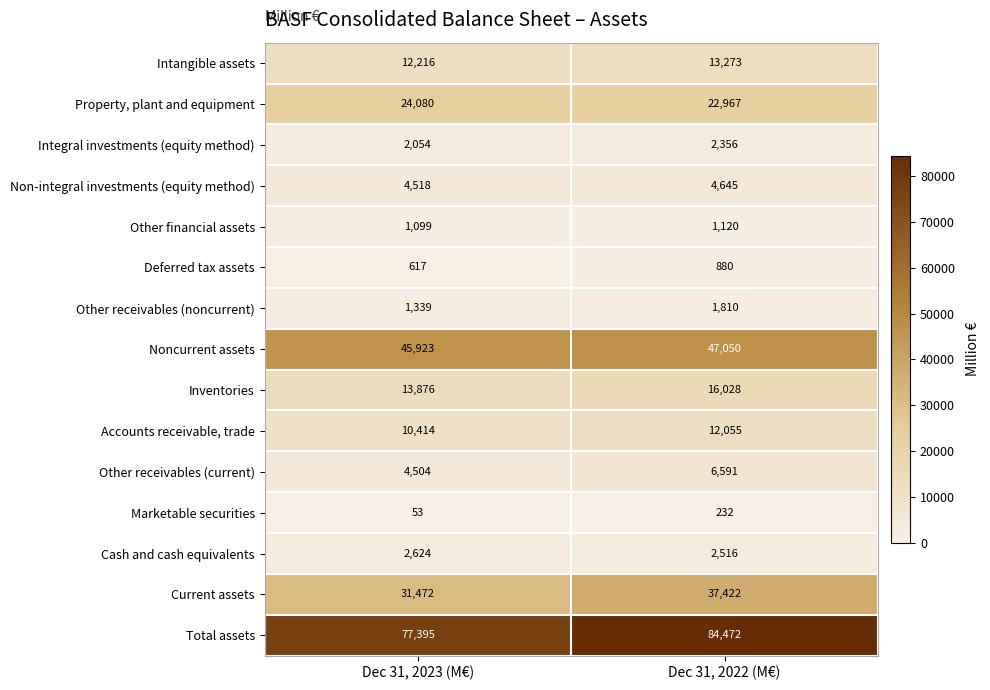

Which category has the lowest value across all series?

Dec 31, 2023 (M€)